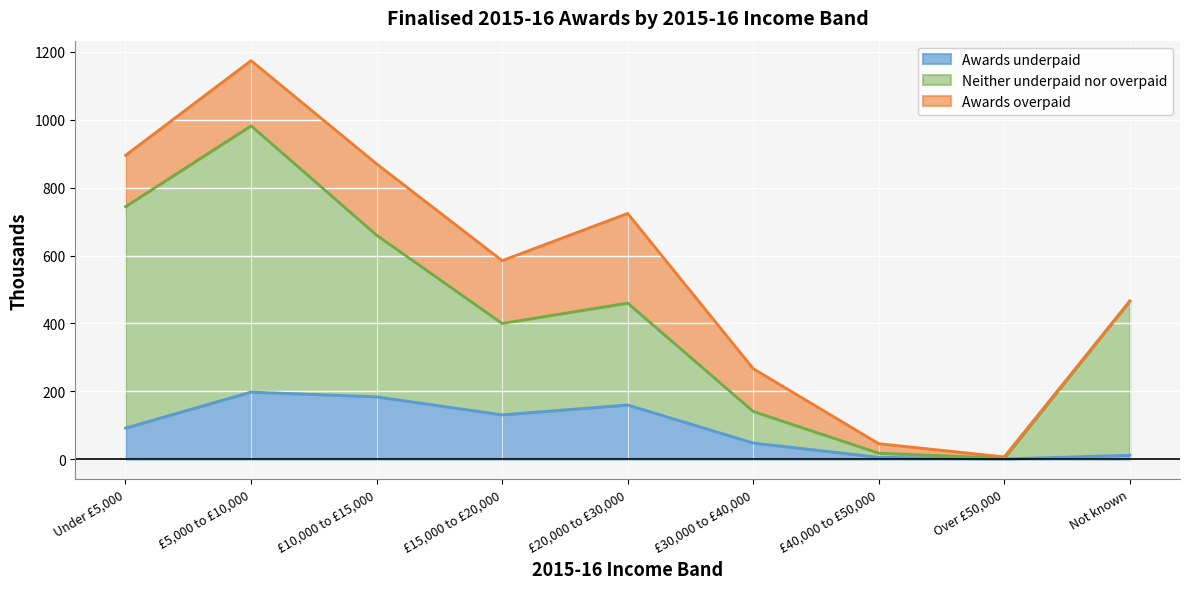

Where is the first local maximum for Awards underpaid?

£5,000 to £10,000